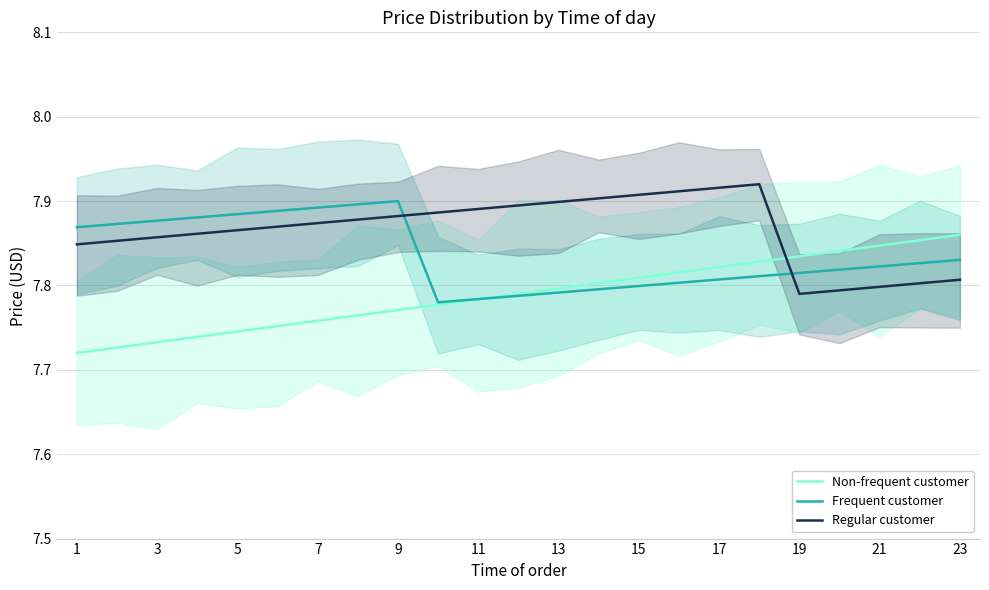

Which series has the largest range (max minus min)?

Non-frequent customer